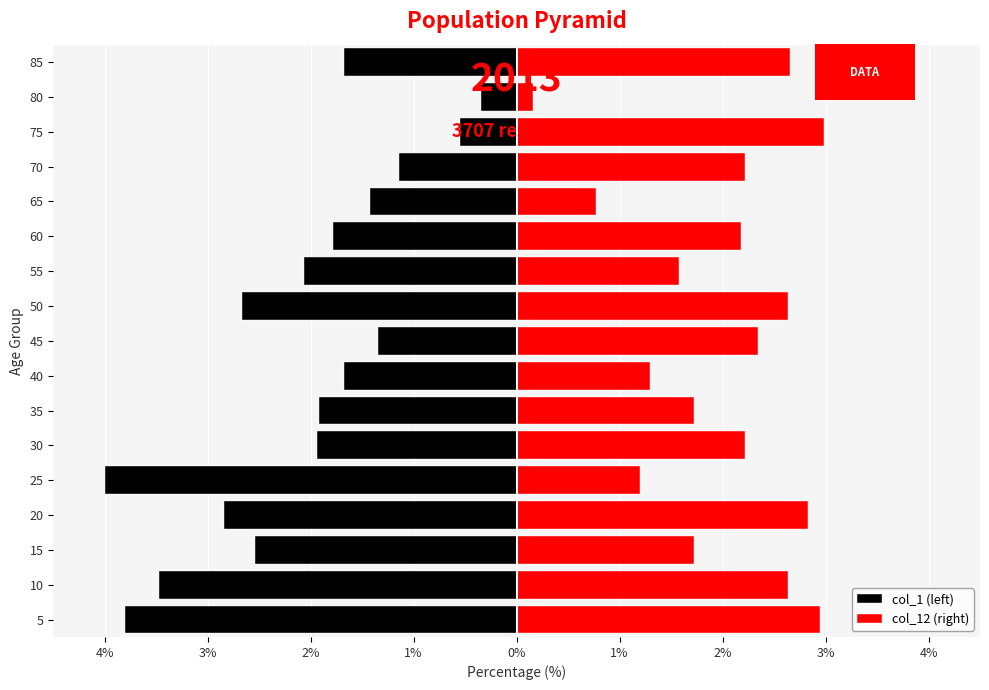

Which series has the largest total across all categories?

col_12 (right)